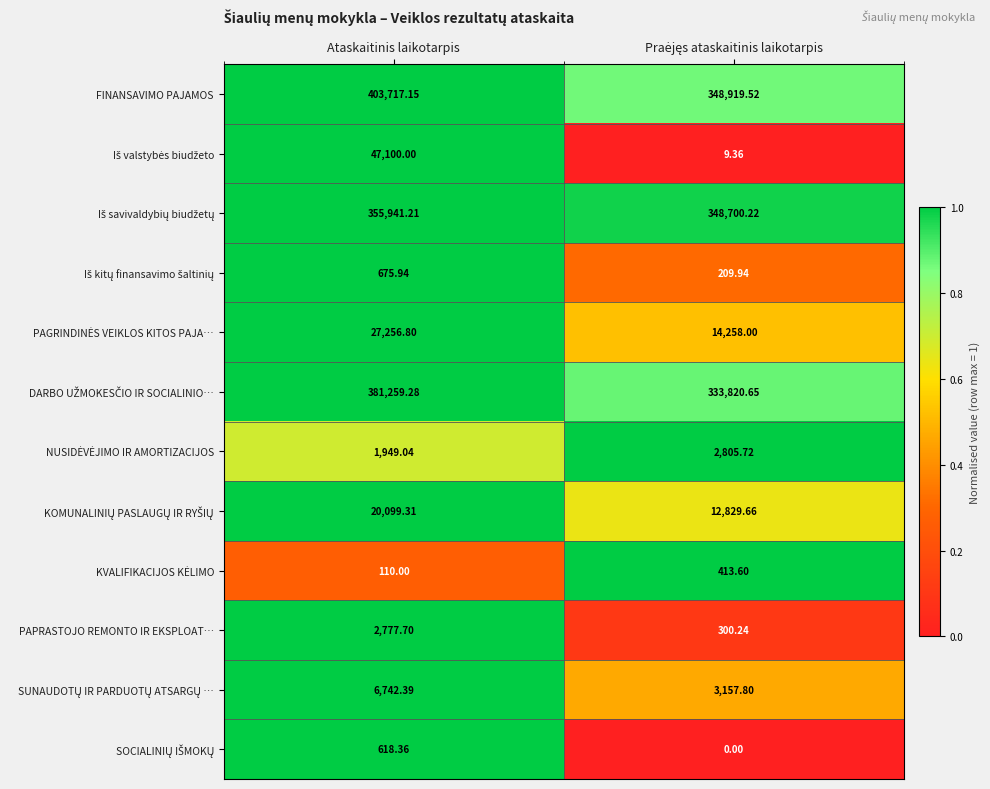

Which label corresponds to the largest value in the chart?

Ataskaitinis laikotarpis